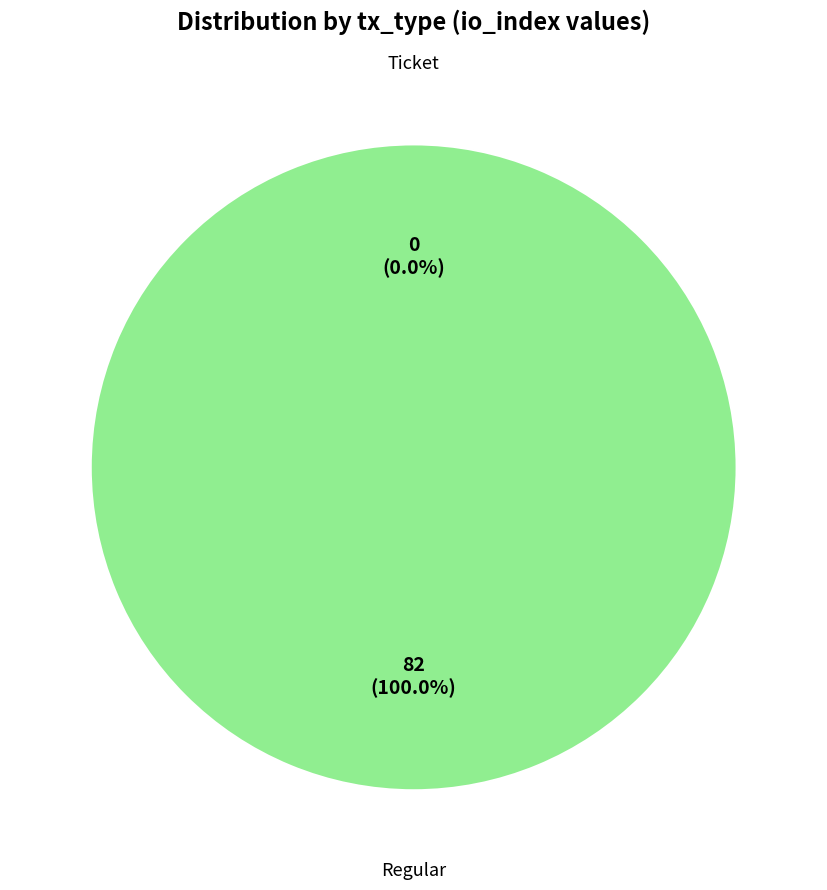

How many slices are in this pie chart?

2